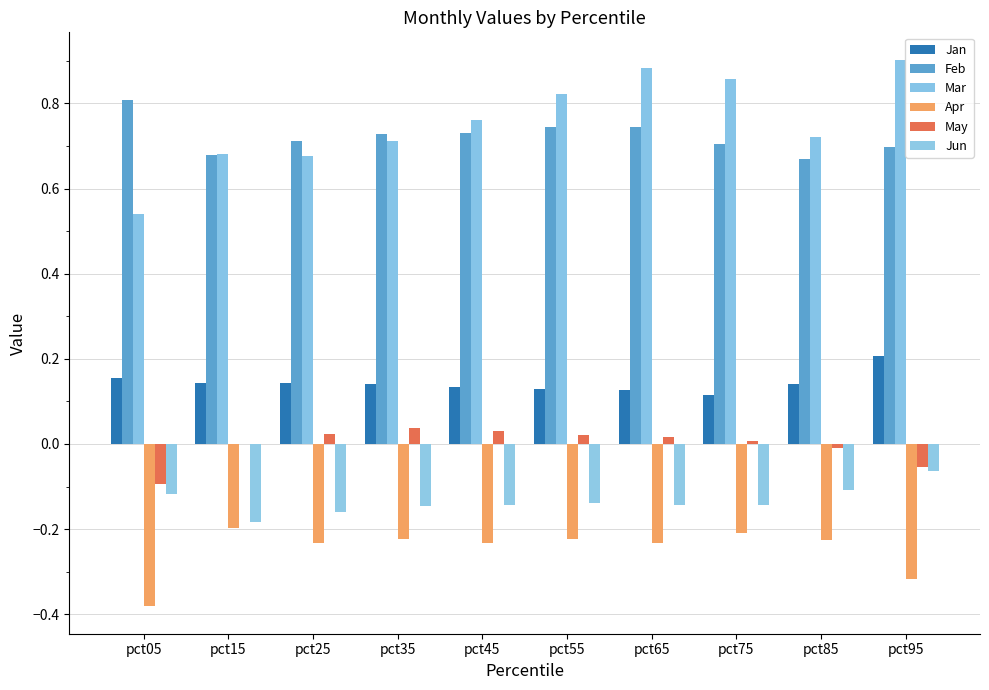

What is the difference between the Jun values at pct25 and pct95?

0.1